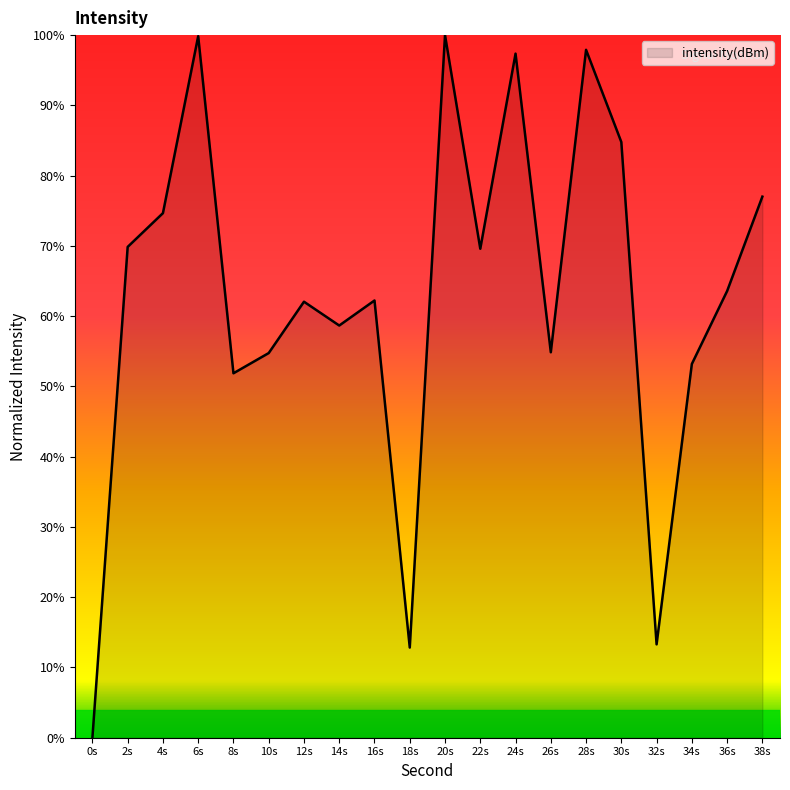

What is the change in value from 8s to 10s?

+2.9